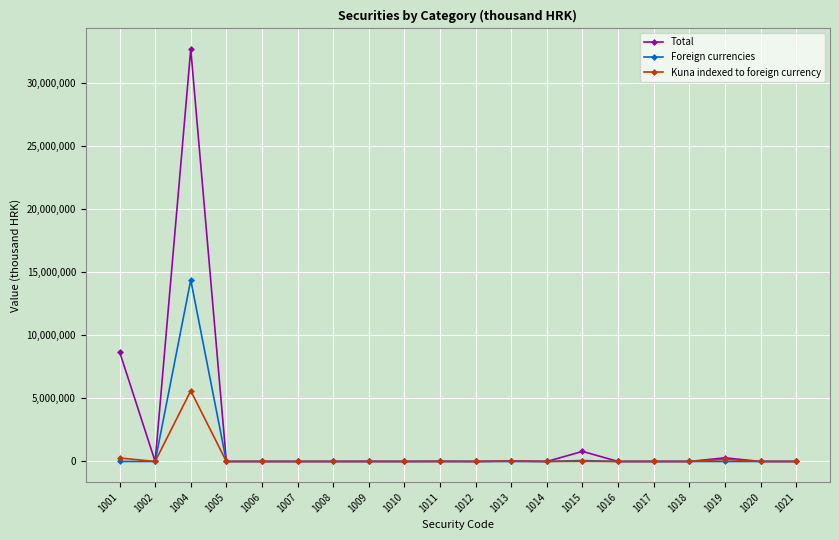

Which series has the widest spread of values?

Total